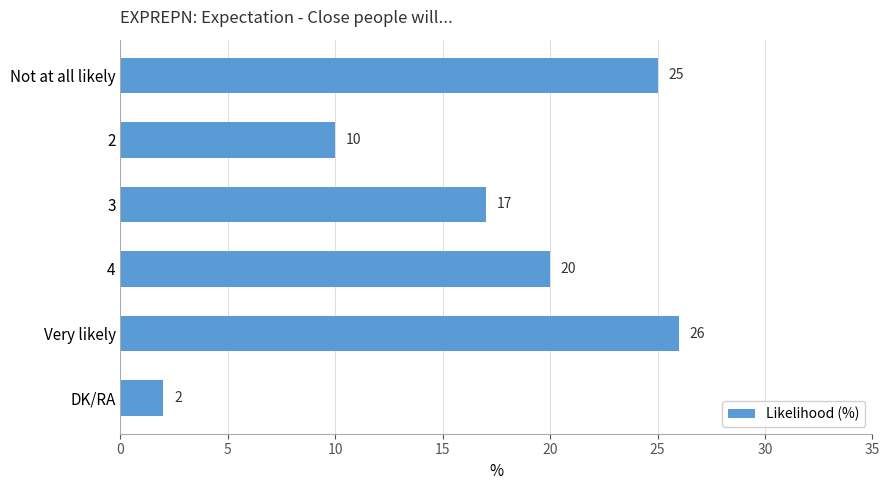

Rank the categories by value from highest to lowest.

Very likely, Not at all likely, 4, 3, 2, DK/RA